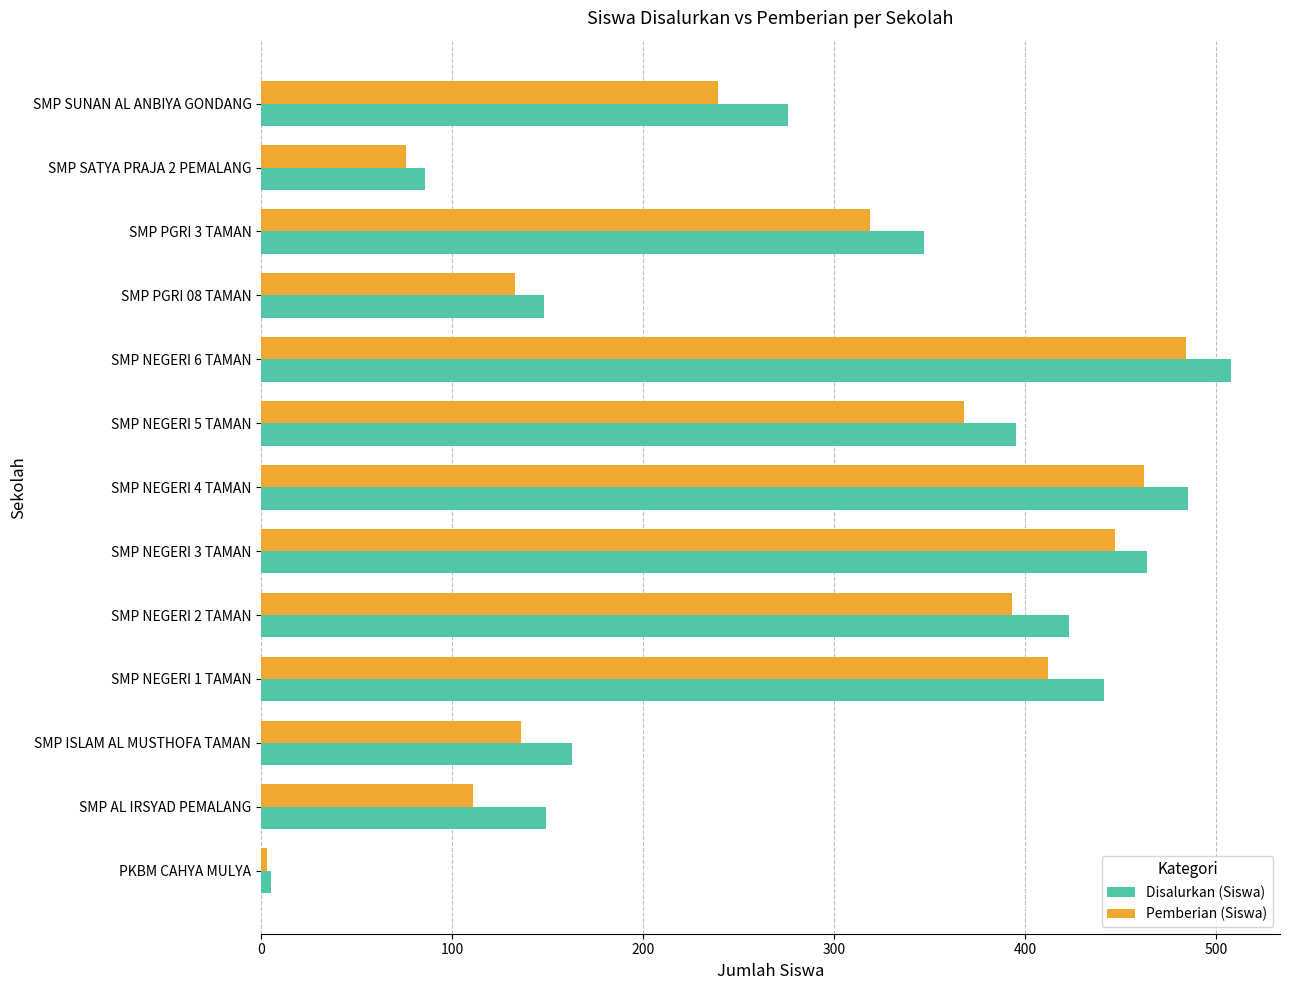

Between SMP ISLAM AL MUSTHOFA TAMAN and SMP NEGERI 1 TAMAN, which series saw the biggest shift?

Disalurkan (Siswa)